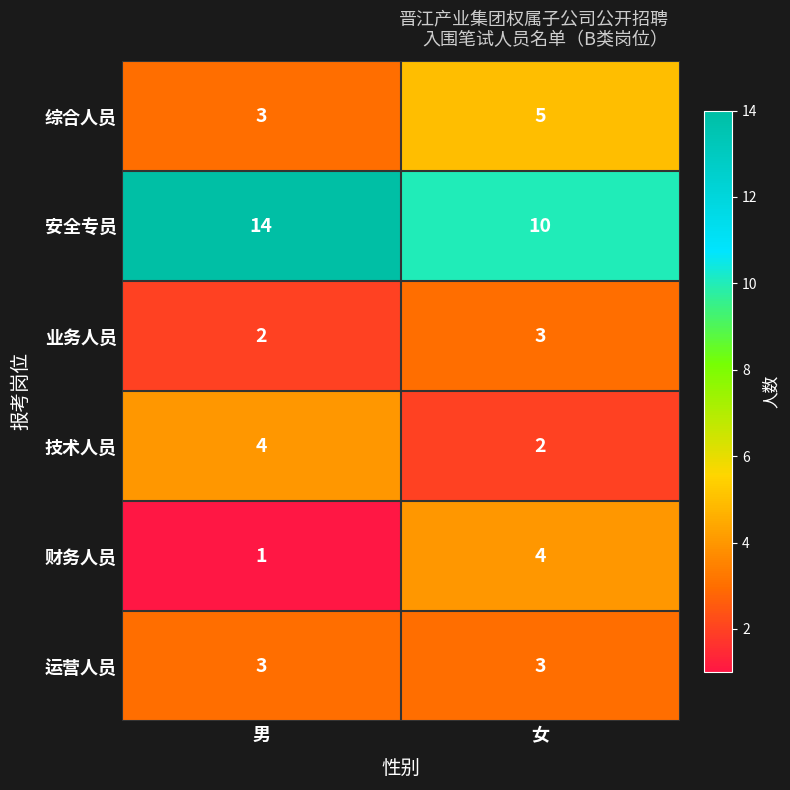

What is the sum of all 业务人员 values?

5